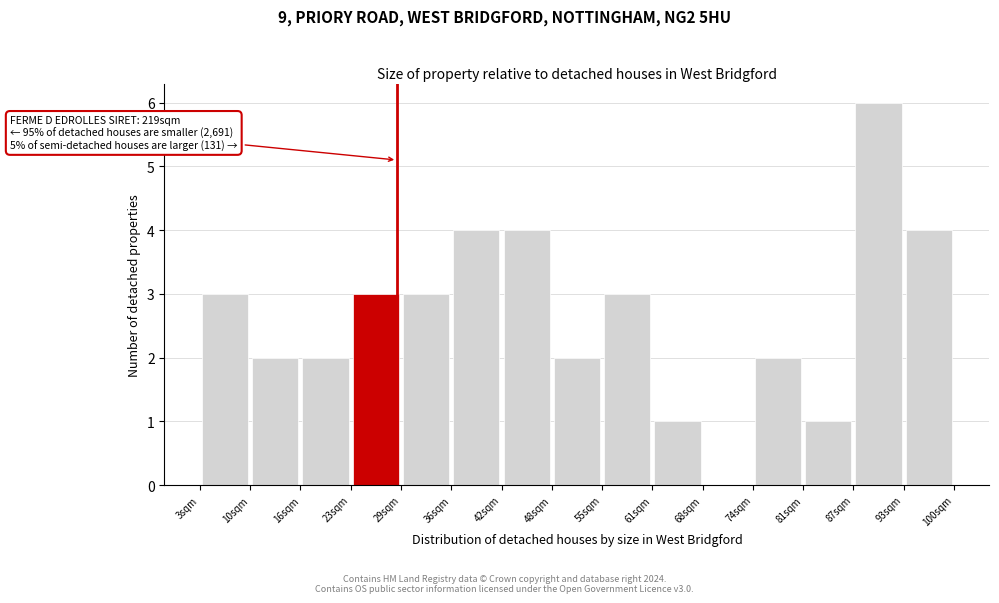

Over which range of the x-axis is the bar tallest?

87 to 93